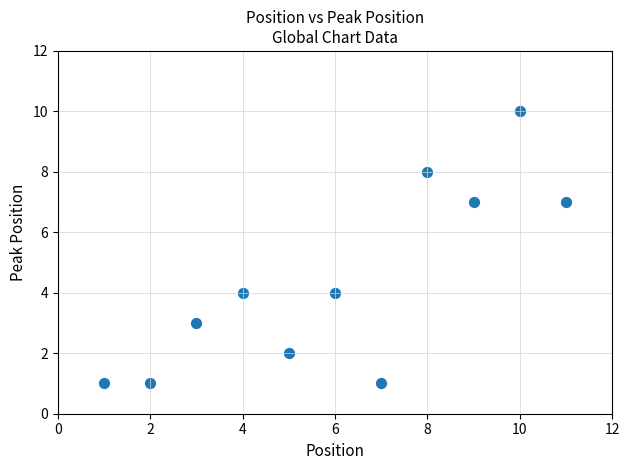

What is the average X value?

6